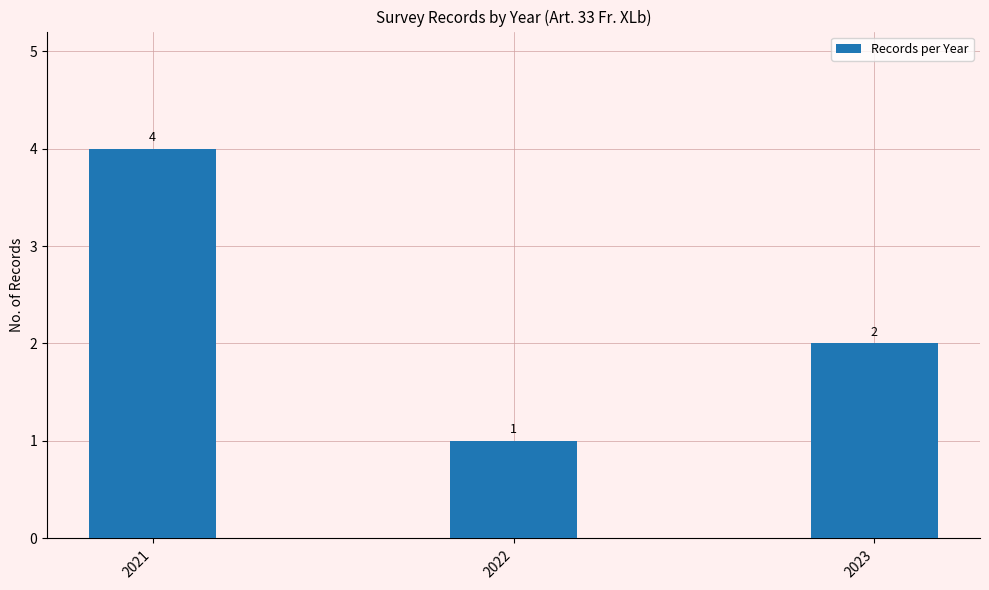

How many values are between 1 and 4?

3